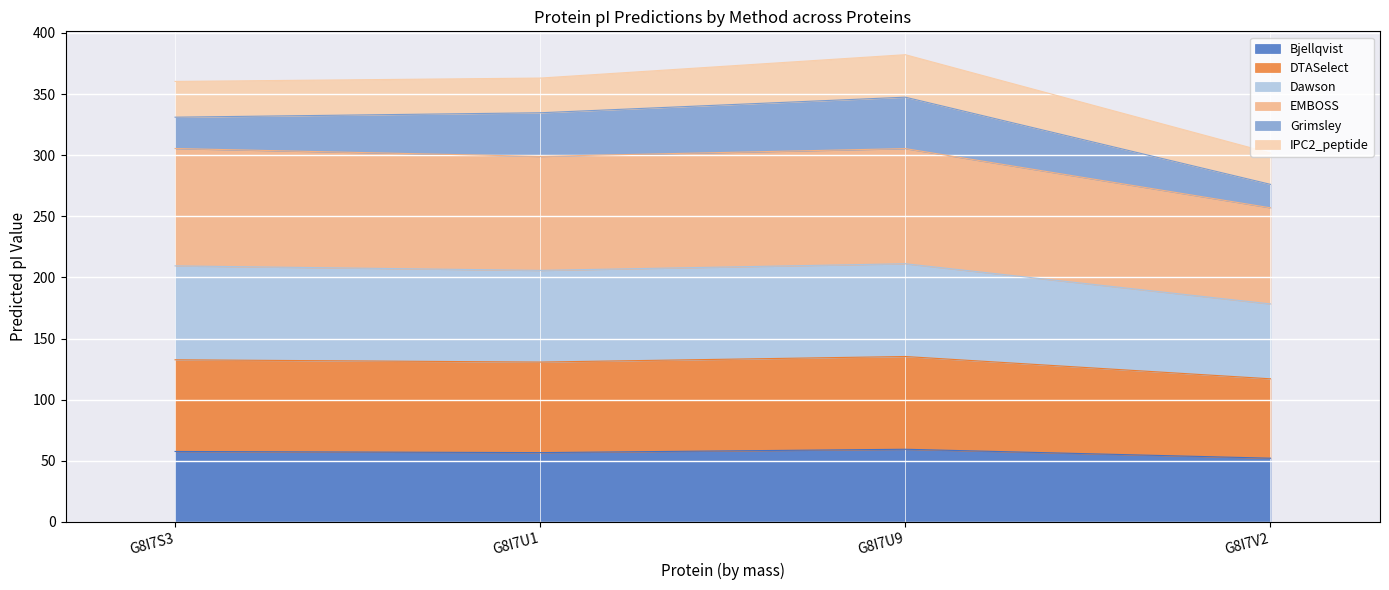

What is the difference between the maximum and minimum values in the Bjellqvist series?

7.3